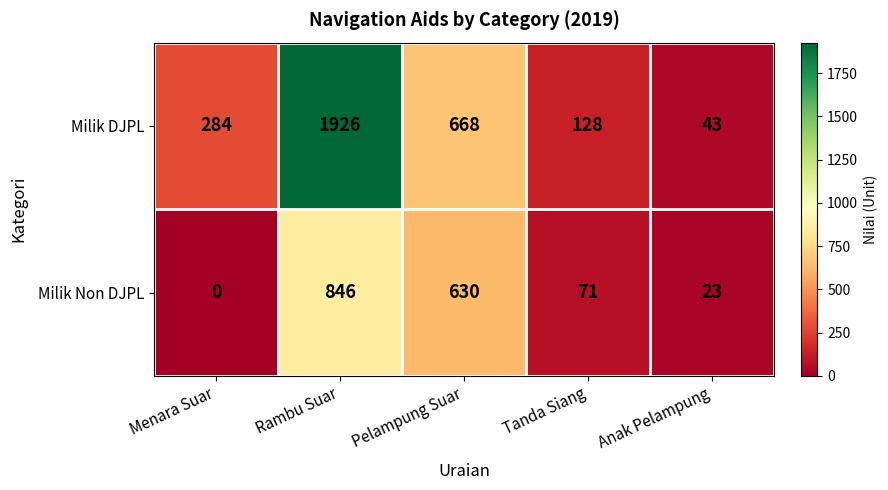

Reading right to left, extract all data points from this chart.

Milik DJPL: 43	128	668	1926	284
Milik Non DJPL: 23	71	630	846	0